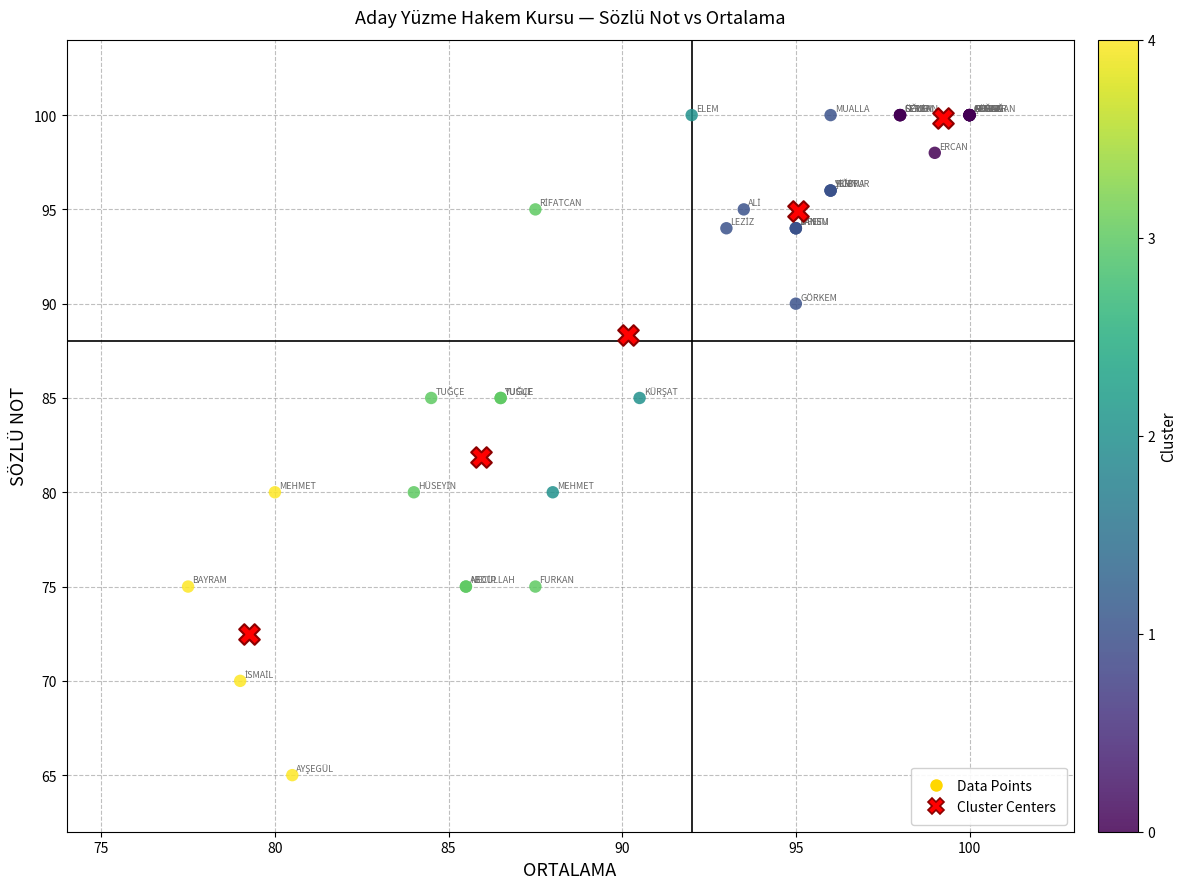

Which series reaches the minimum Y coordinate?

Data Points